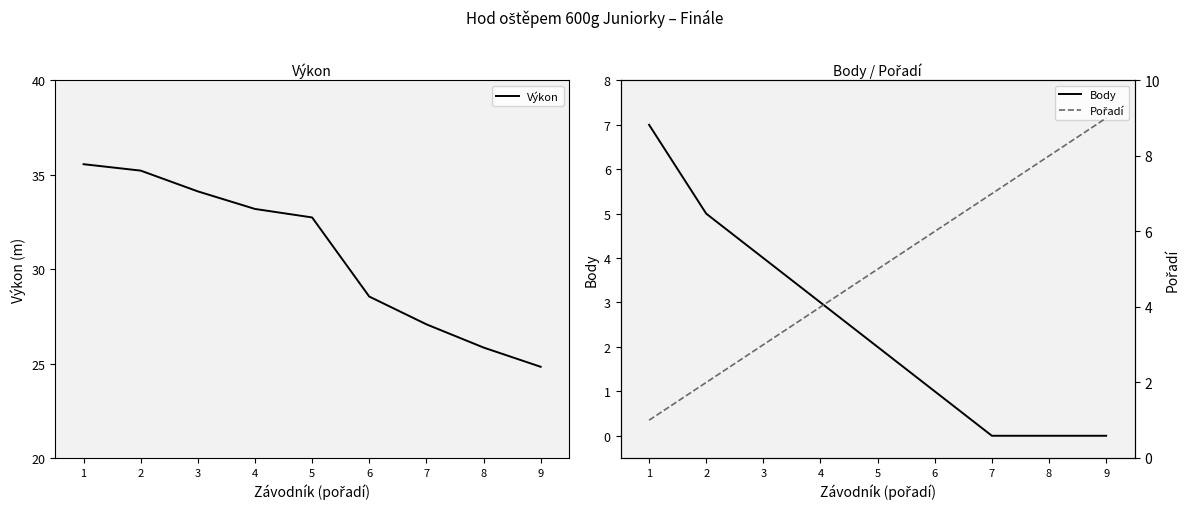

At which category is the sum across all series the highest?

1